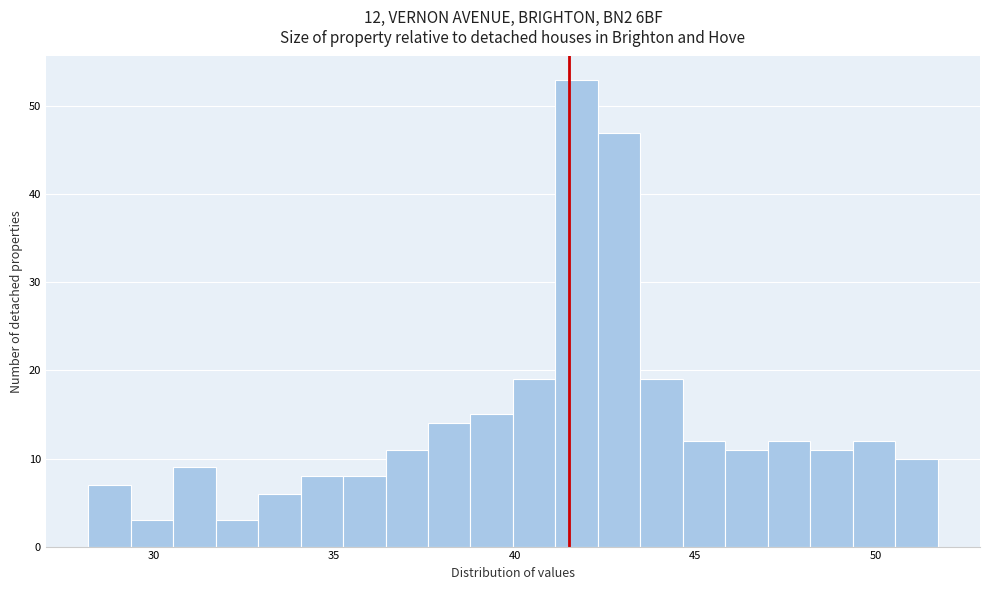

Around what value on the x-axis is the tallest bar? Give the approximate position of its centre, as read against the axis.

41.5